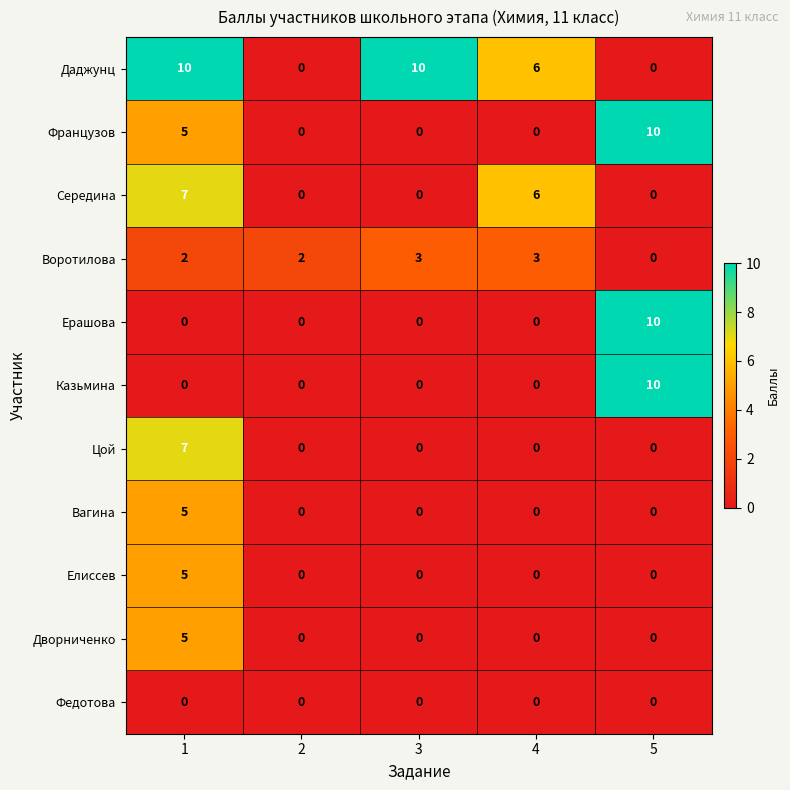

What is the maximum value shown in the chart?

10